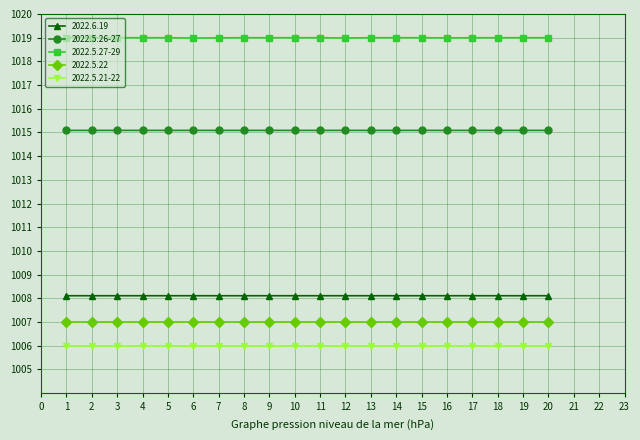

What is the greatest value displayed?

1019.0